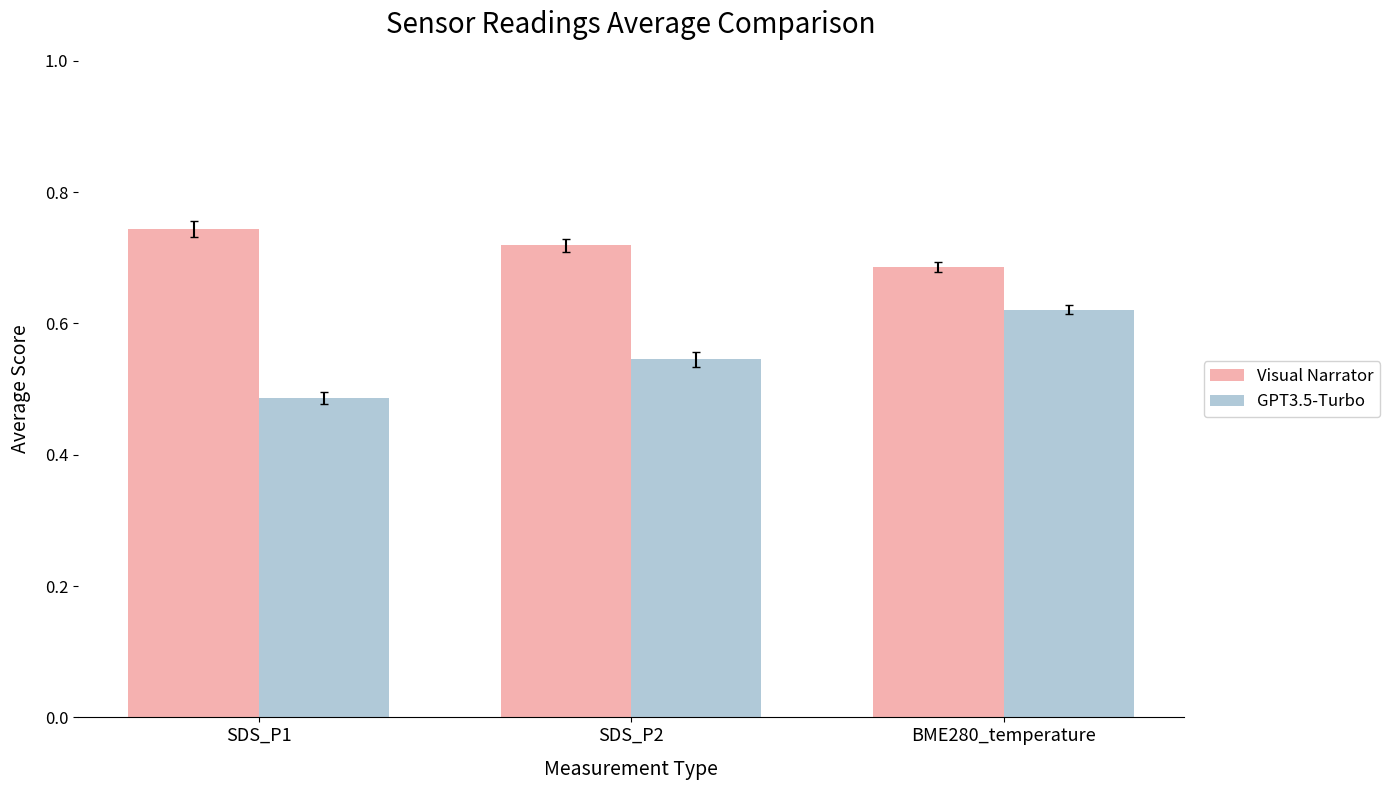

At which label does GPT3.5-Turbo reach its minimum?

SDS_P1